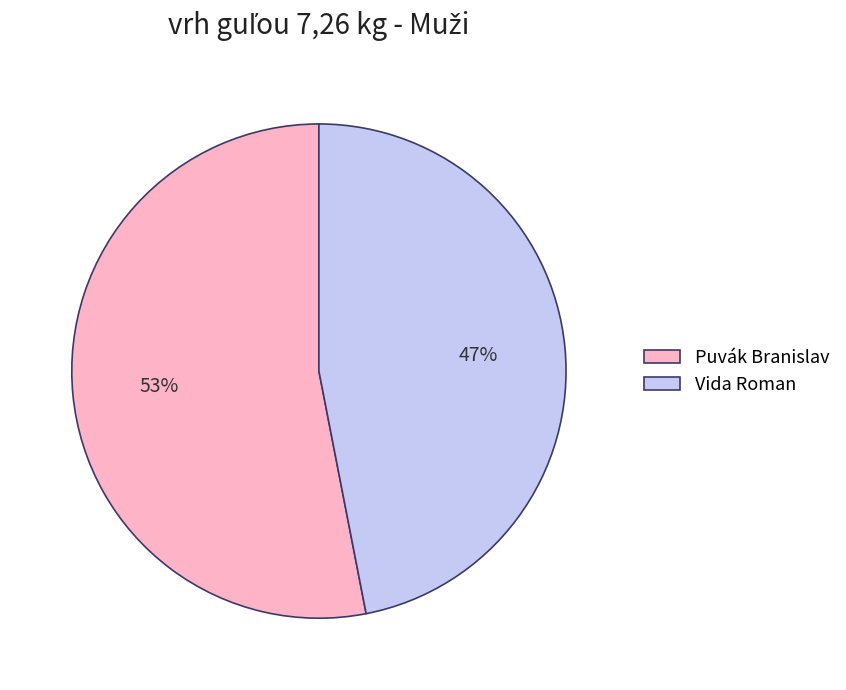

True or false: Puvák Branislav accounts for 53% of the total.

True